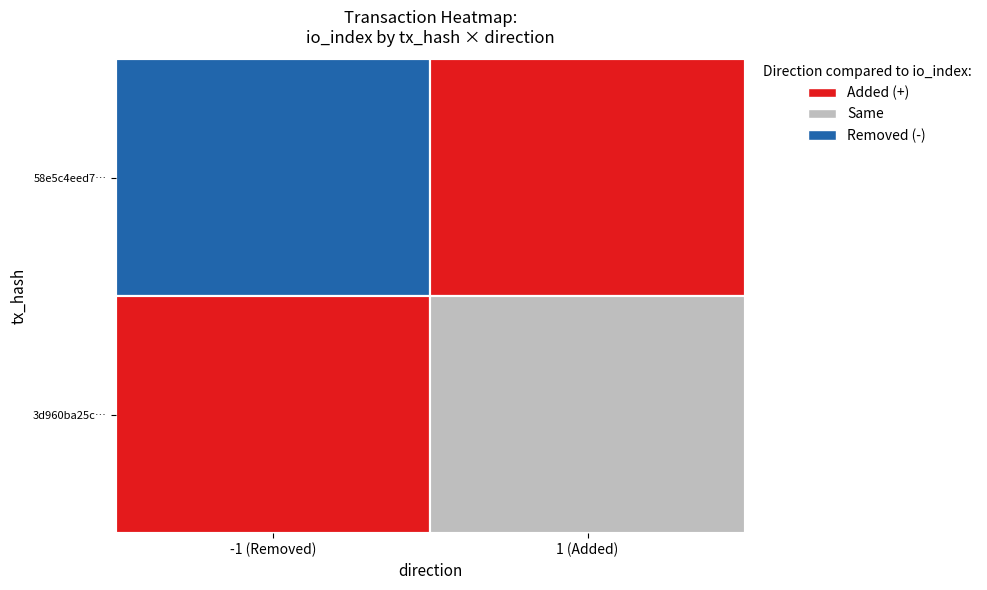

List the series in order of their peak value, lowest first.

3d960ba25ca27d1e07580ac6723aff22dac540b, 58e5c4eed7573ca8da5170d69900964967aa413